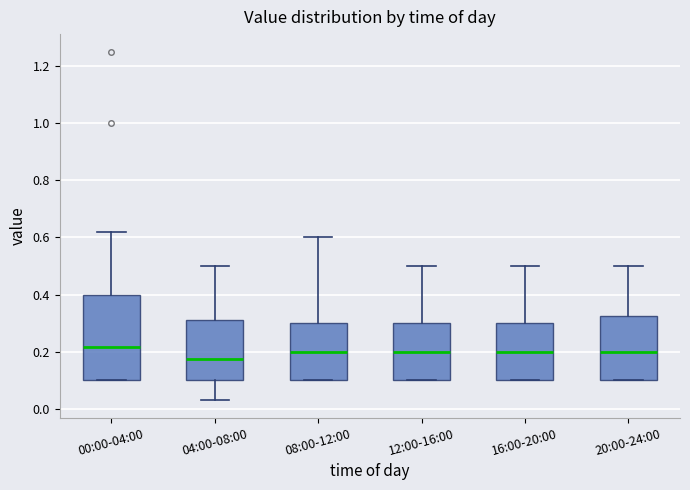

Which box is the tallest, from its lower edge to its upper edge?

00:00-04:00